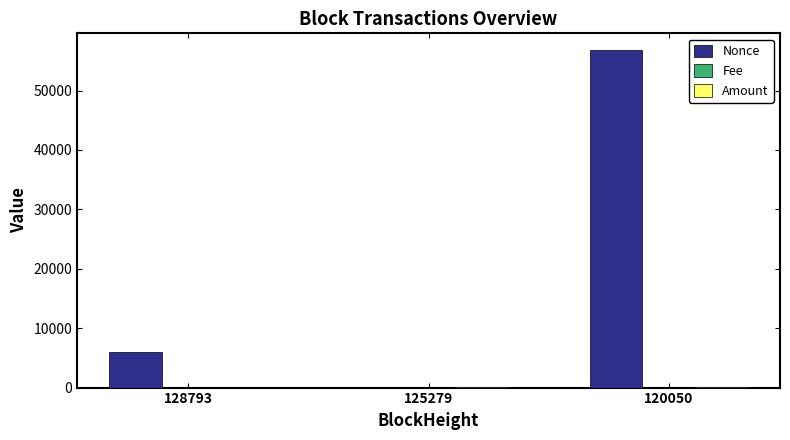

True or false: Nonce has a value of 0.0 at 125279.

True